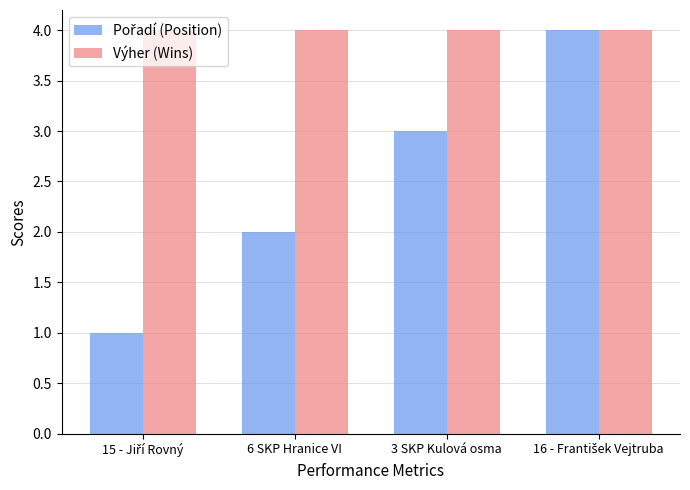

Which series has the largest total across all categories?

Výher (Wins)